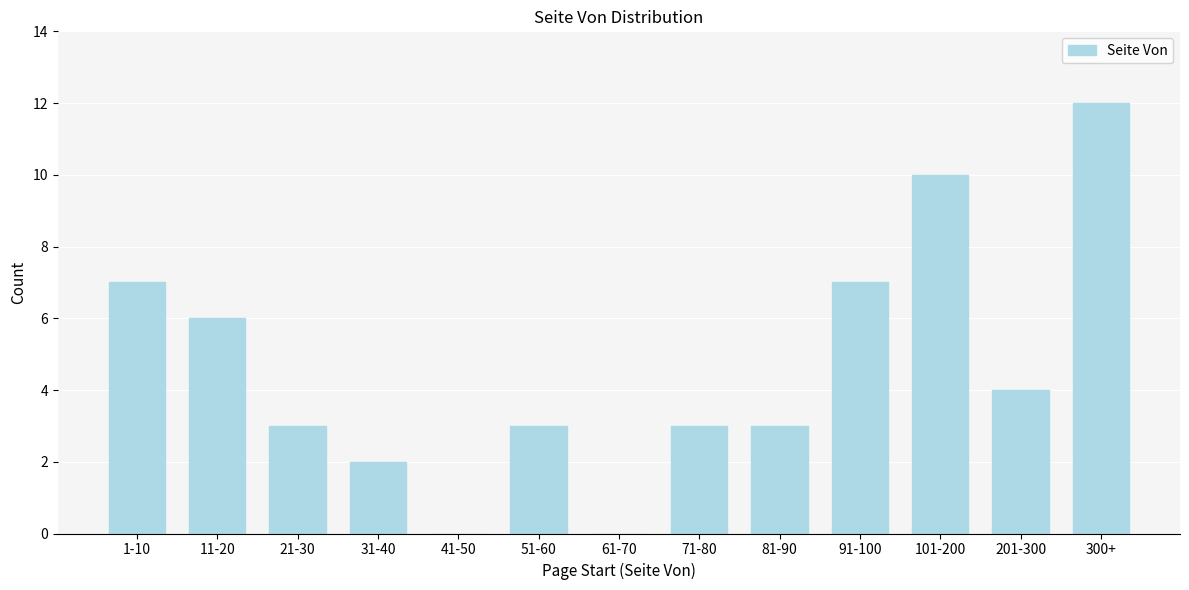

Reading left to right, extract all data points from this chart.

1-10=7	11-20=6	21-30=3	31-40=2	41-50=0	51-60=3	61-70=0	71-80=3	81-90=3	91-100=7	101-200=10	201-300=4	300+=12